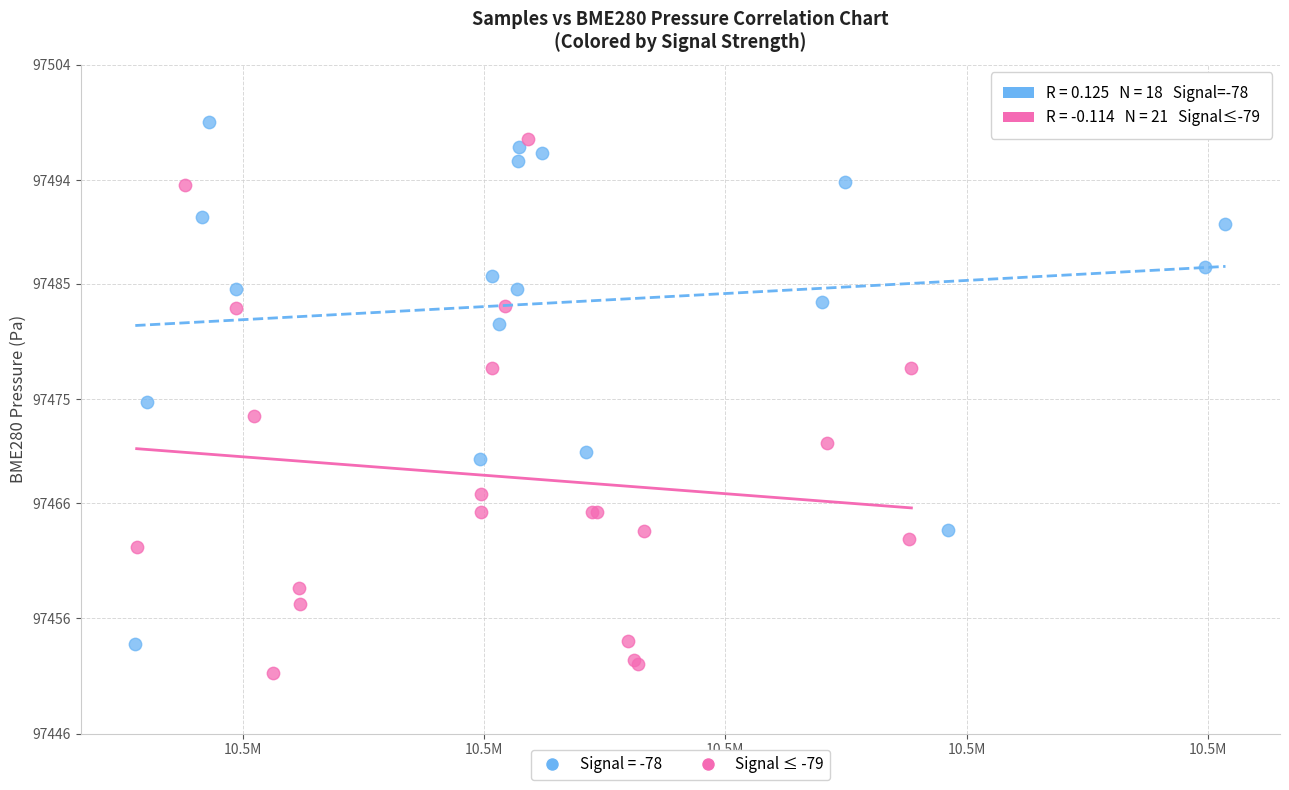

Which series reaches the minimum Y coordinate?

Signal ≤ -79